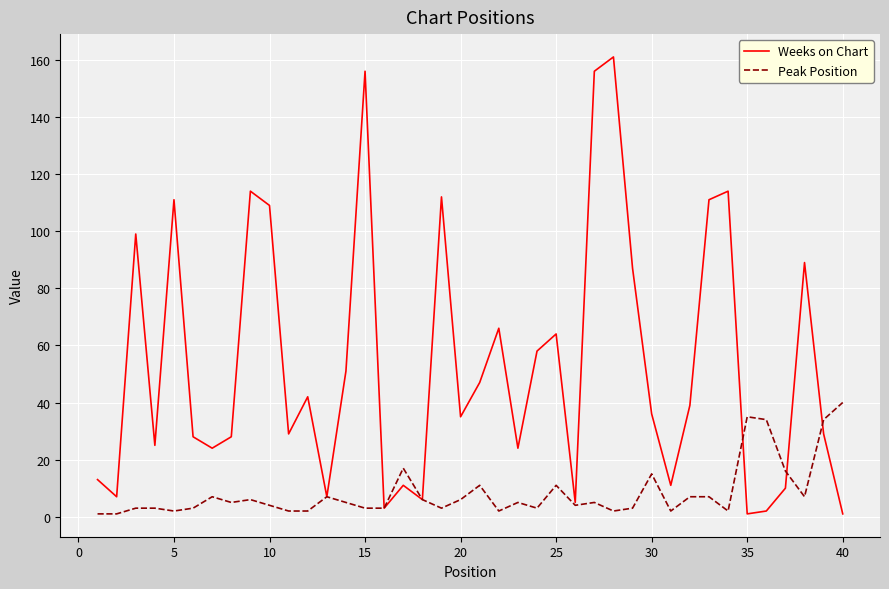

What is the maximum value shown in the chart?

161